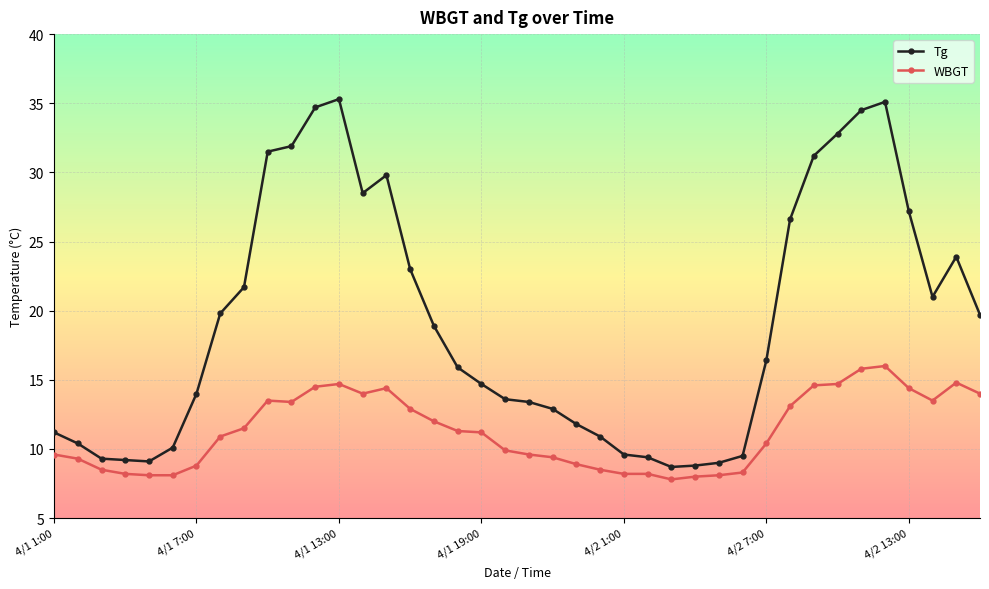

At how many categories does at least one series exceed 29?

9